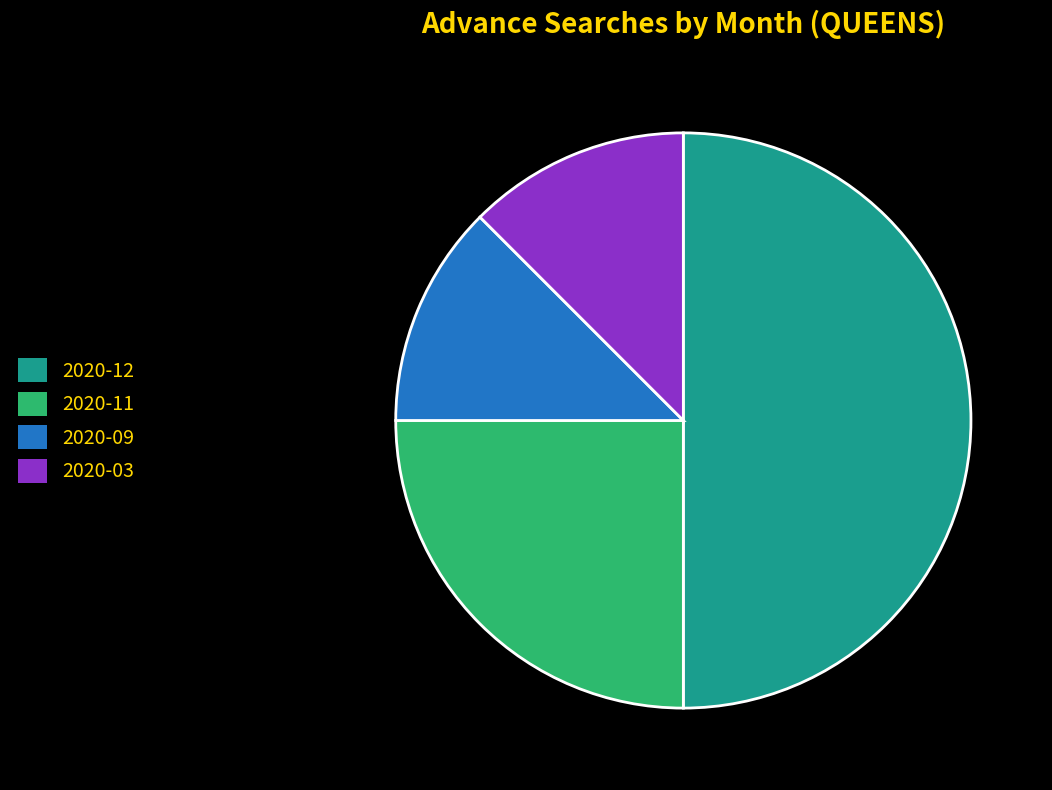

Which slice is the largest?

2020-12